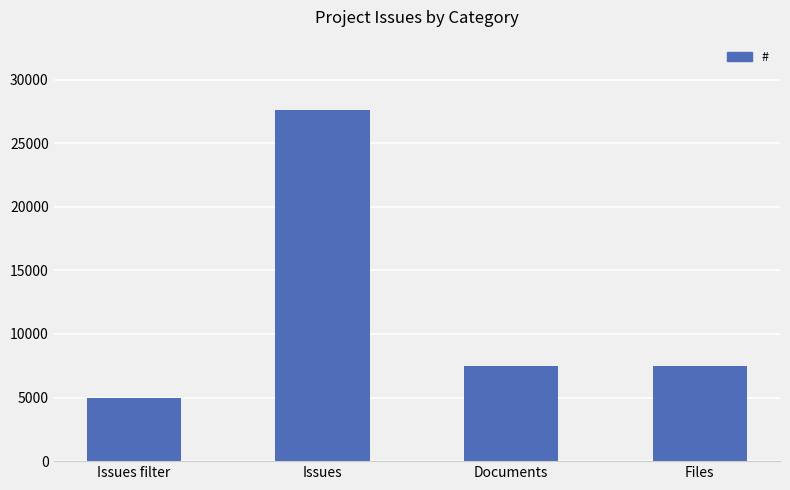

What is the difference between the second highest and minimum values?

2544